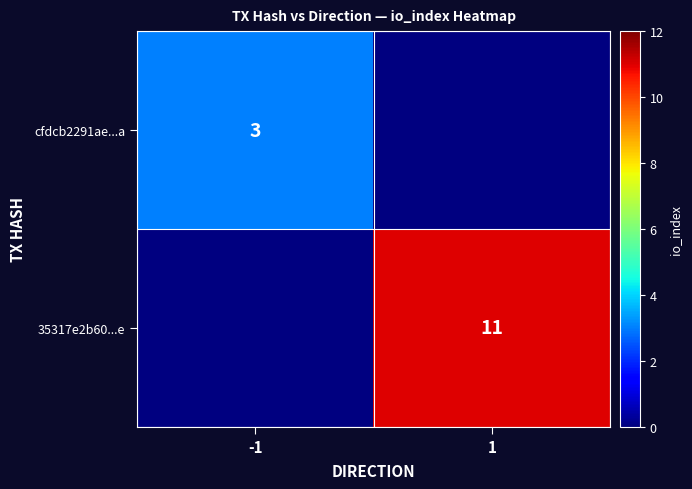

Which has a higher value, 1 or -1?

-1